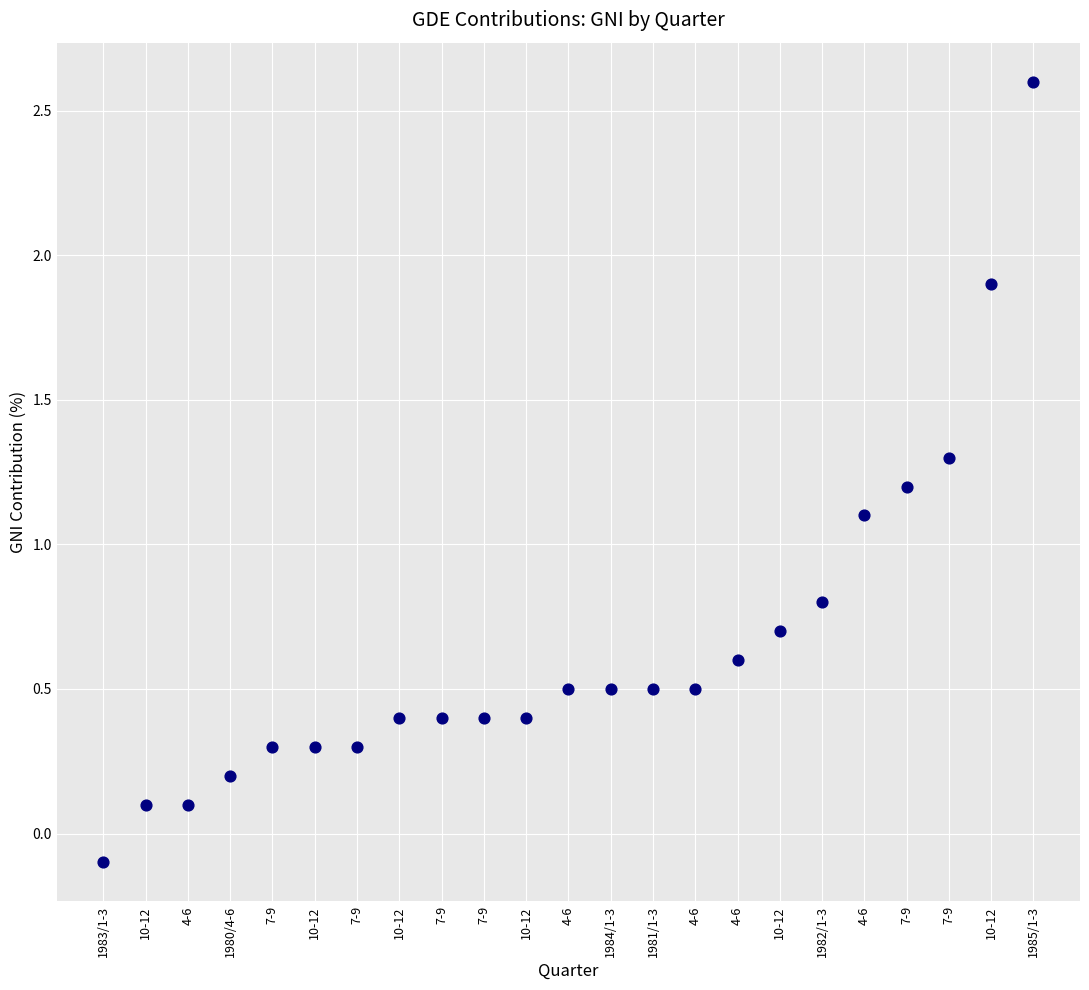

What is the range of Y values (max minus min)?

2.7